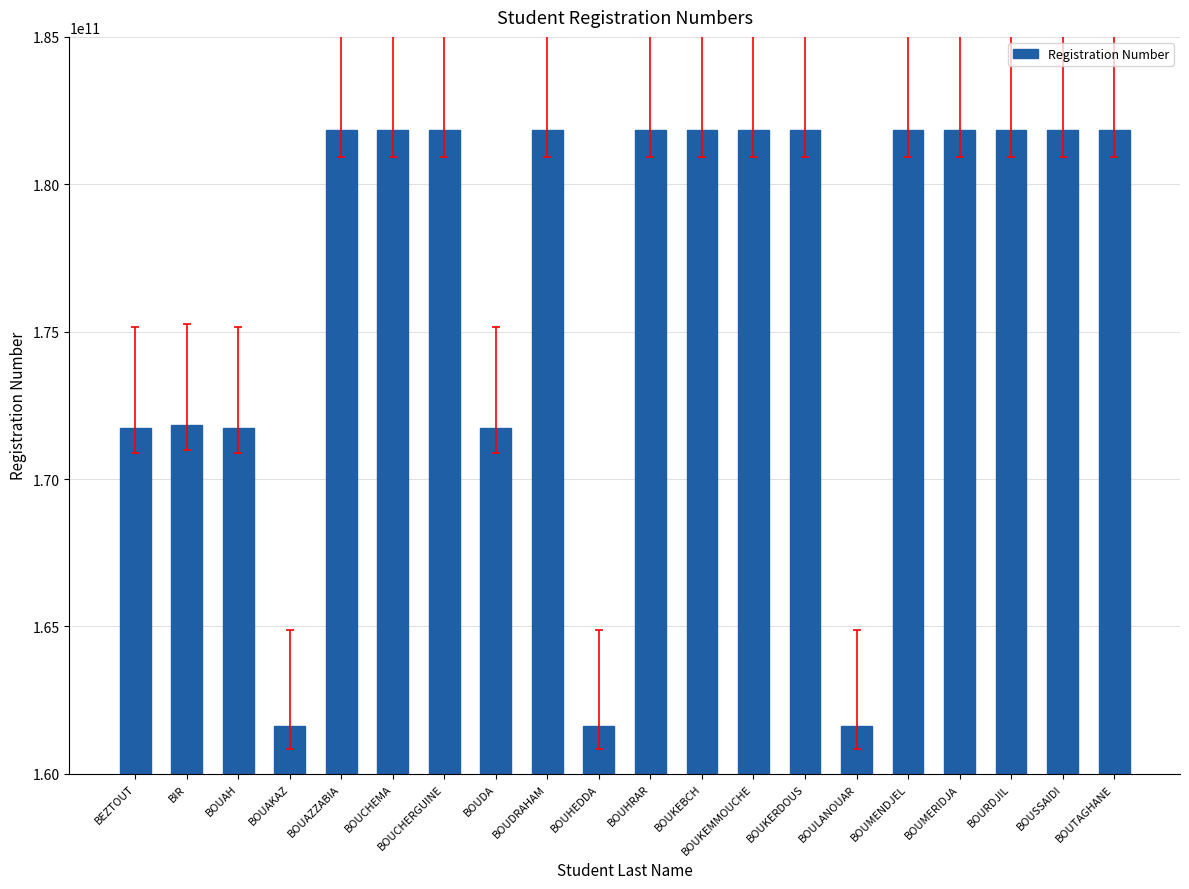

What is the ratio of the value at BOUCHERGUINE to the value at BOUMENDJEL?

1.0